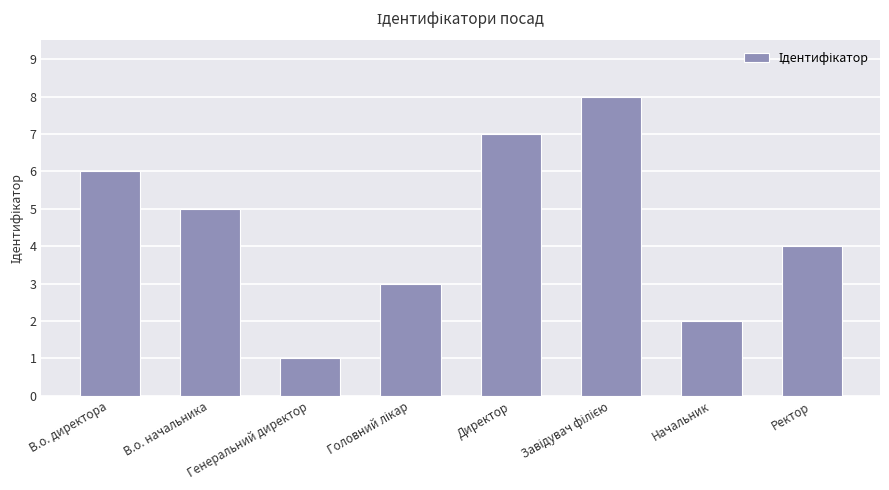

What position from the left is Ректор?

8